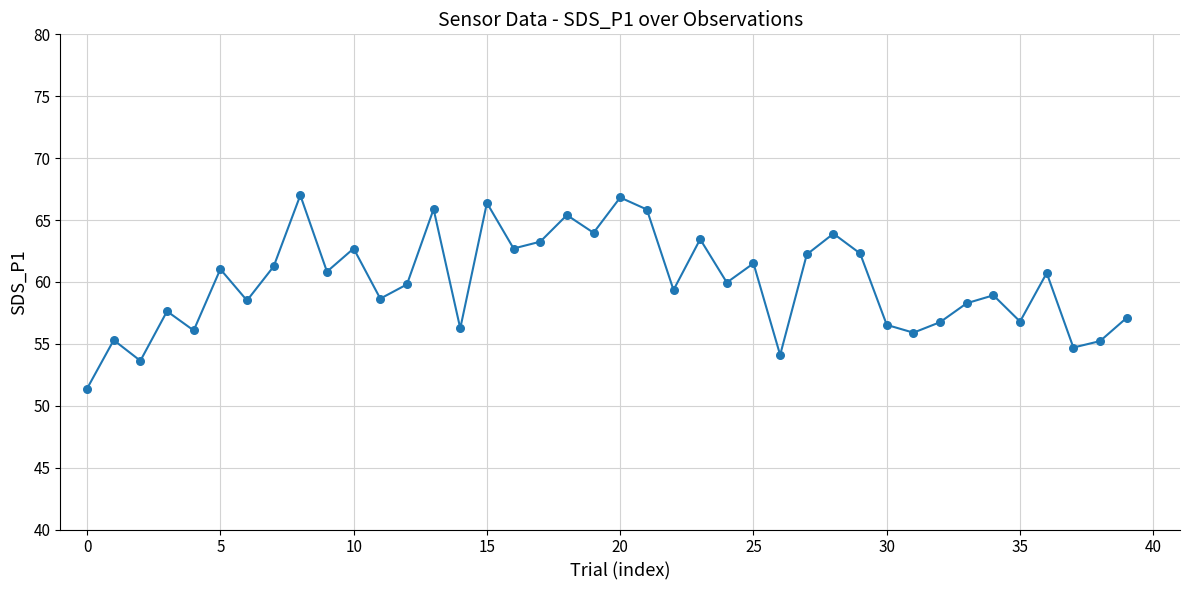

What is the minimum value shown in the chart?

51.4